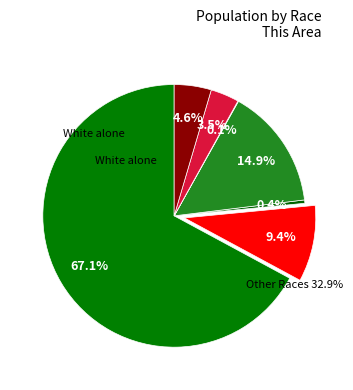

Rank the categories by value from highest to lowest.

White alone, Asian alone, Black or African American alone, Two or More Races, Some Other Race alone, American Indian and Alaska Native, Native Hawaiian and Other Pacific